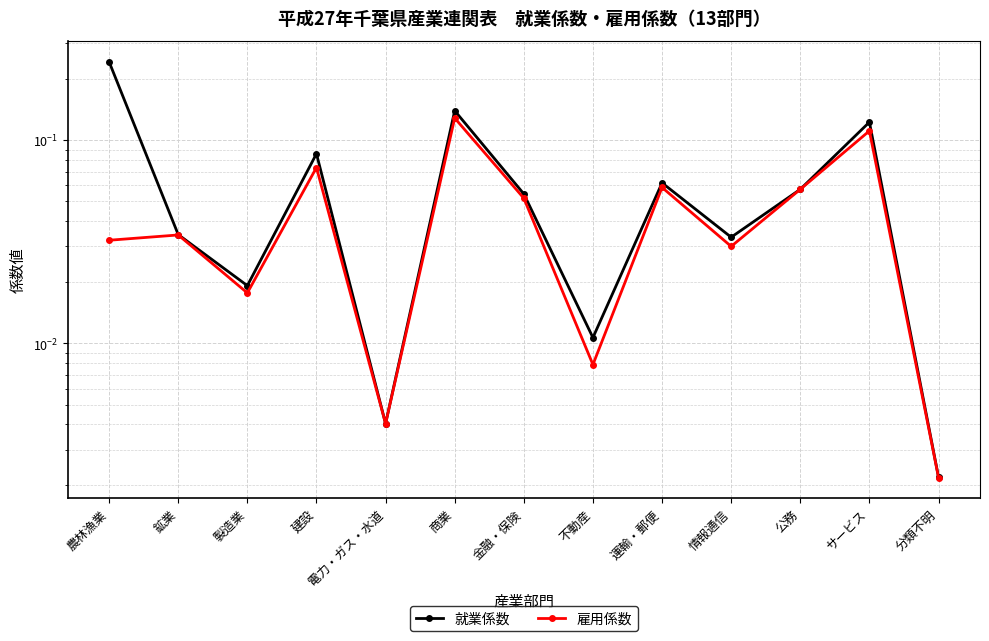

List the labels in order of 就業係数 value, largest first.

農林漁業, 商業, サービス, 建設, 運輸・郵便, 公務, 金融・保険, 鉱業, 情報通信, 製造業, 不動産, 電力・ガス・水道, 分類不明